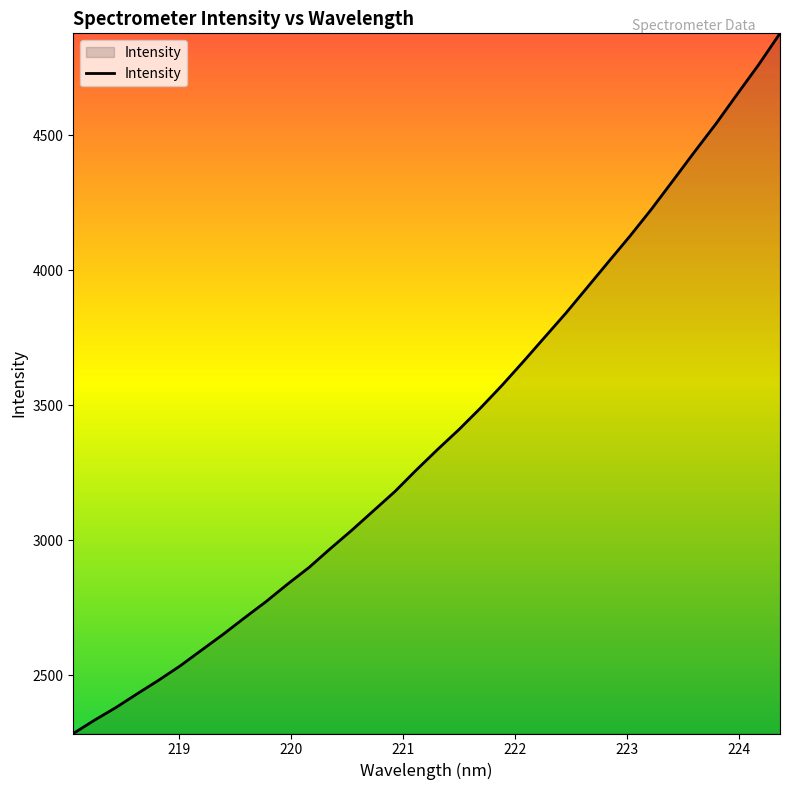

What is the difference between the maximum and minimum values?

2593.1